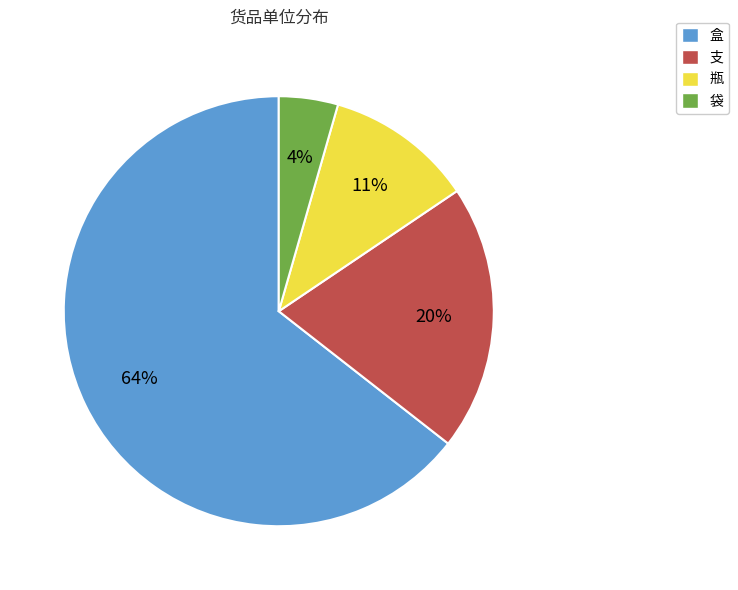

What percentage is the 袋 slice, to the nearest percent?

4%